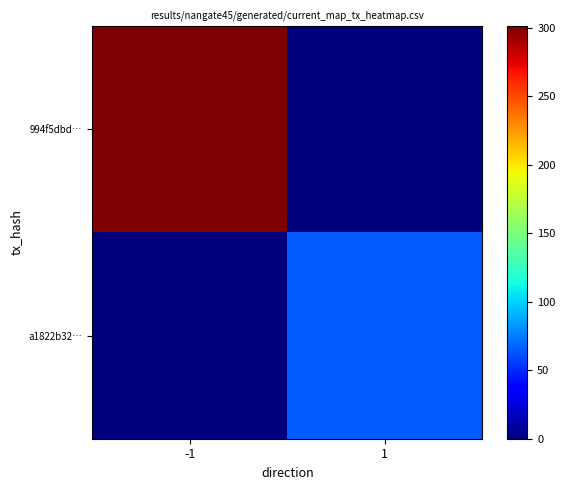

Reading right to left, what are all the values shown in this chart?

994f5dbd…: 1=0	-1=301
a1822b32…: 1=65	-1=0